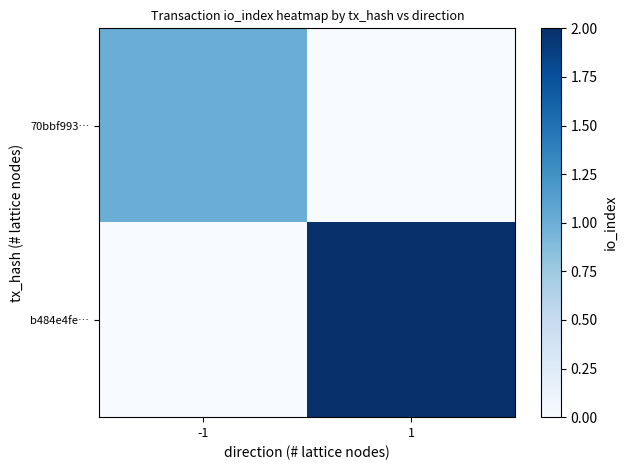

Reading left to right, list all the values displayed in this chart.

70bbf993…: -1=1	1=0
b484e4fe…: -1=0	1=2